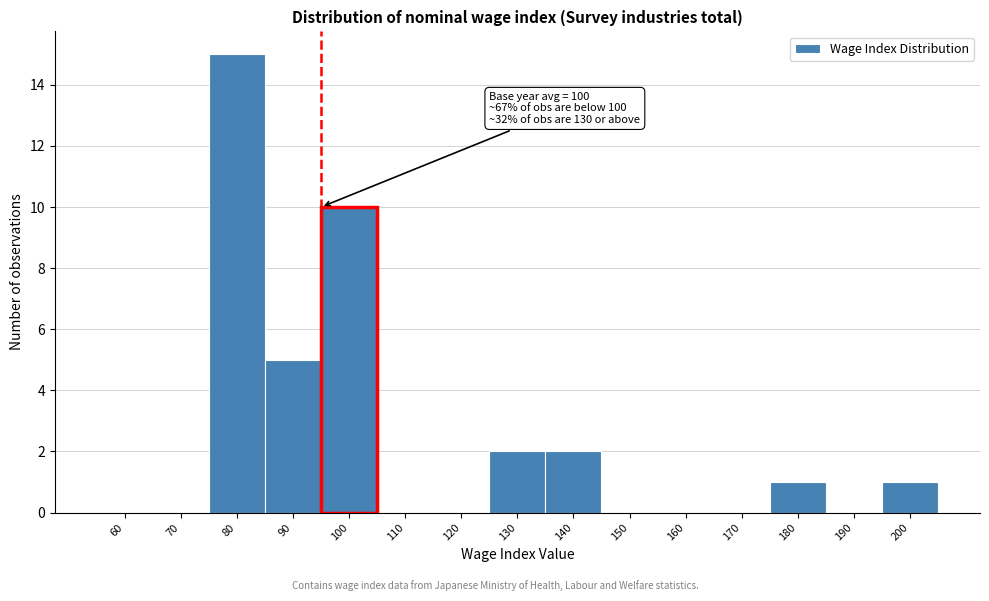

Reading left to right, extract all data points from this chart.

60=0	70=0	80=15	90=5	100=10	110=0	120=0	130=2	140=2	150=0	160=0	170=0	180=1	190=0	200=1